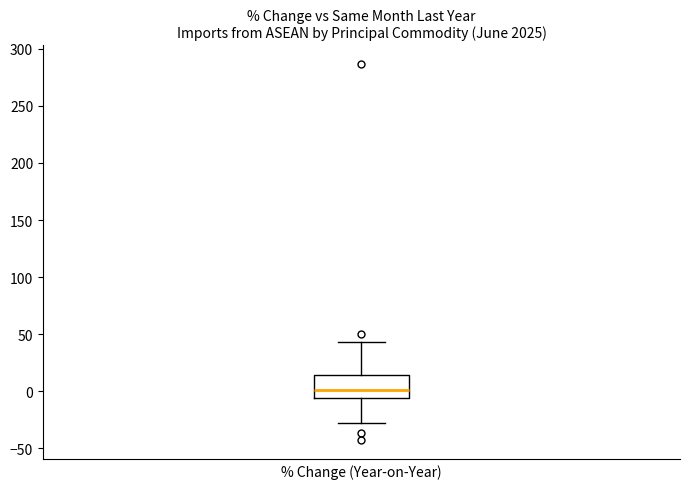

Read this box plot against the y-axis: the position of the median line, the range covered by the box, and the ends of both whiskers. The values are not printed on the chart, so give them approximately, as read against the axis.

median 0, box -5 to 15, whiskers -25 to 45